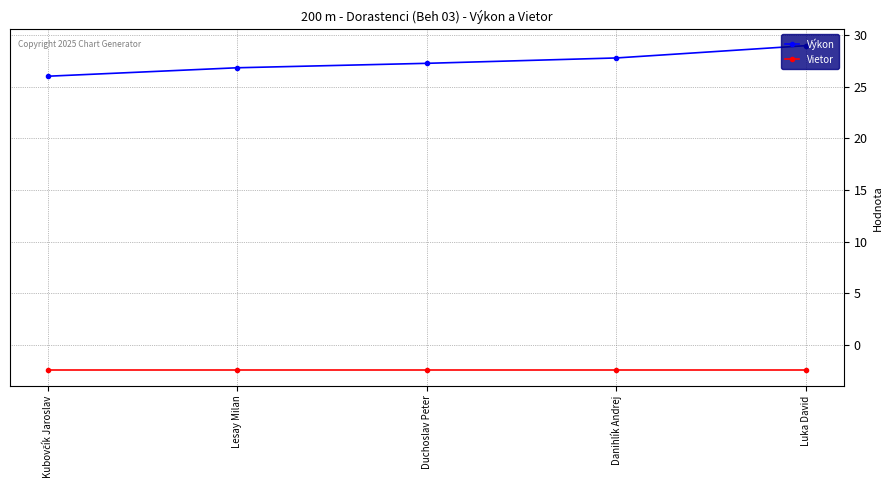

List the series in order of their overall mean, lowest first.

Vietor, Výkon